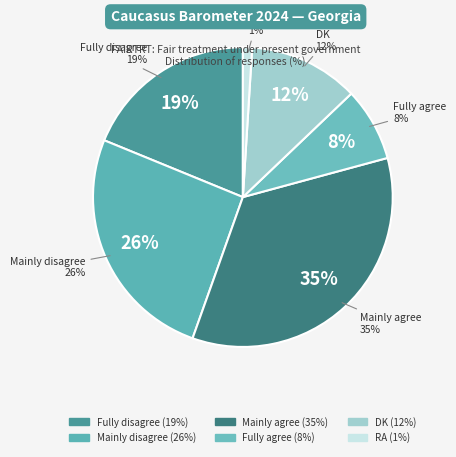

To the nearest percent, what percentage of the pie is RA?

1%